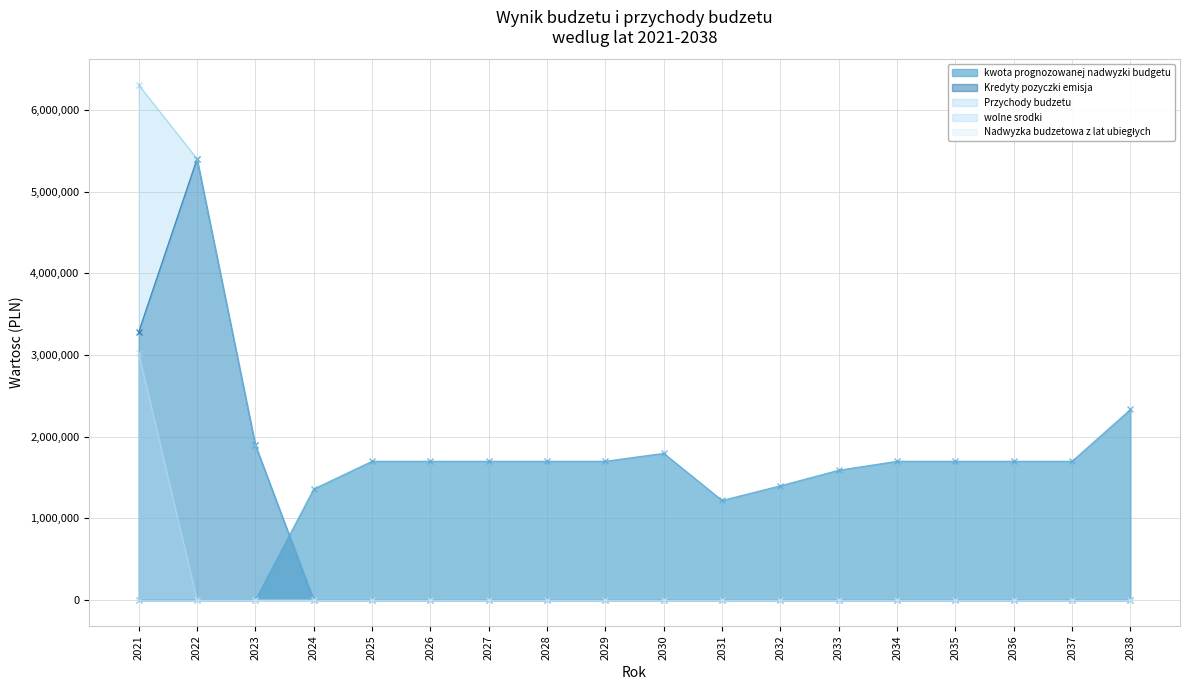

True or false: kwota prognozowanej nadwyzki budgetu and wolne srodki cross at least once.

False